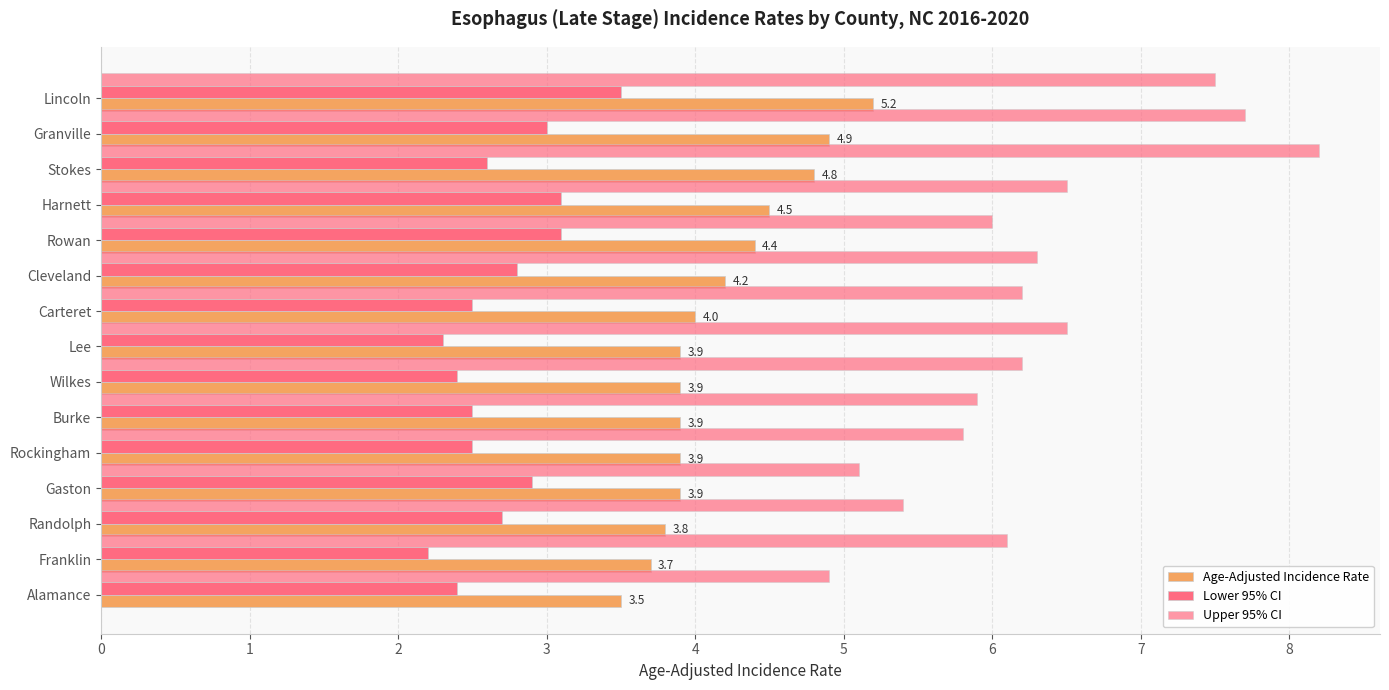

What is the sum of all Upper 95% CI values?

94.3